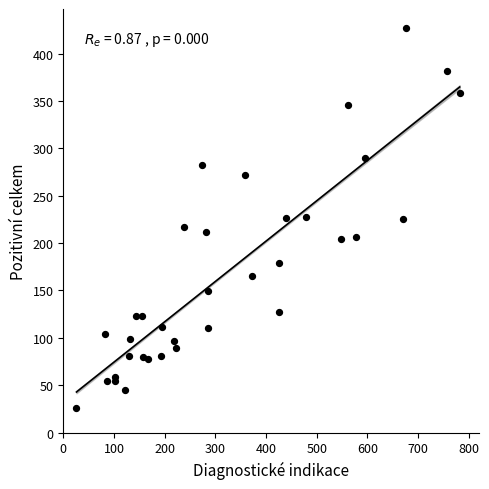

What is the range of X values (max minus min)?

756